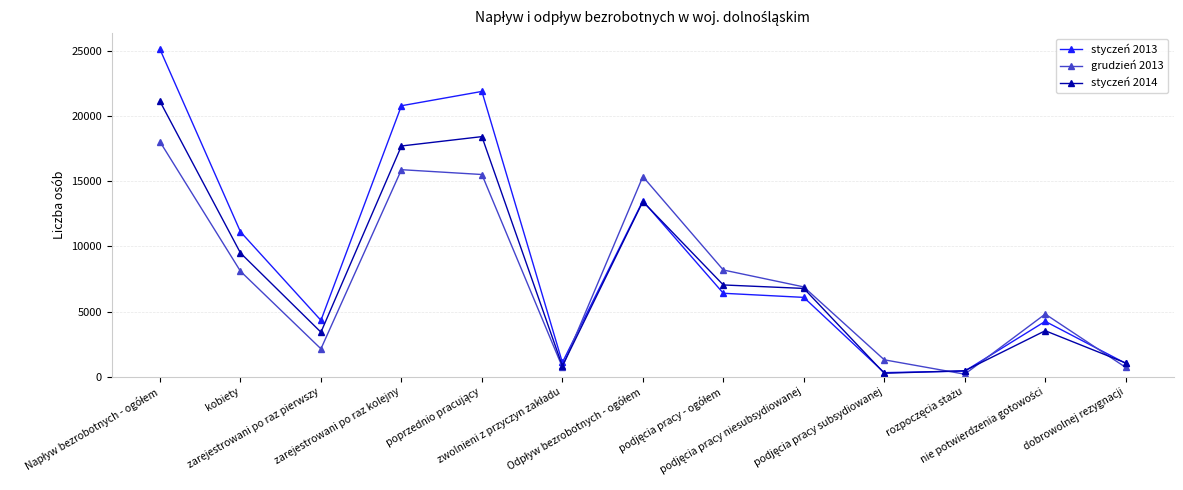

What are all the series names shown in the legend?

styczeń 2013, grudzień 2013, styczeń 2014